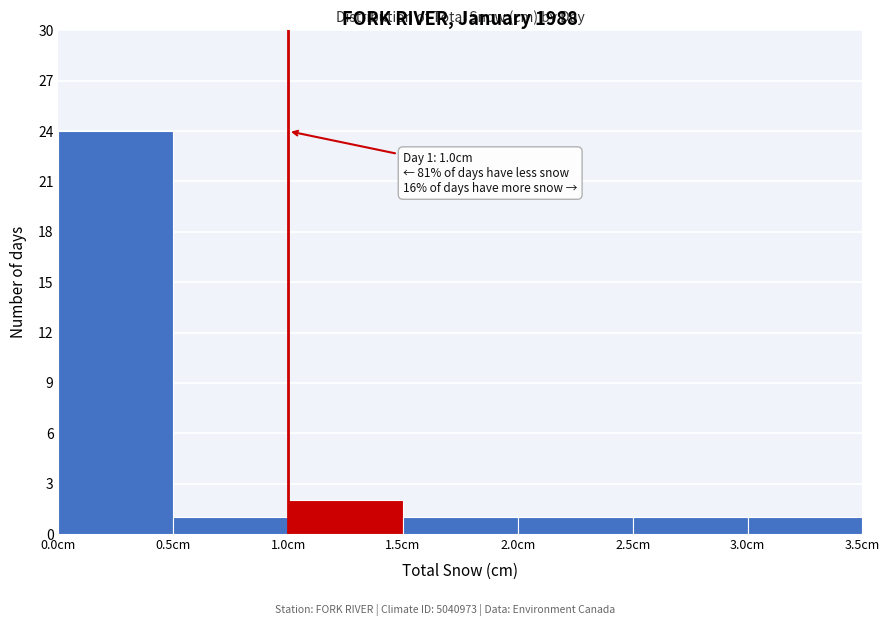

Which range on the x-axis has the tallest bar?

0.0 to 0.5